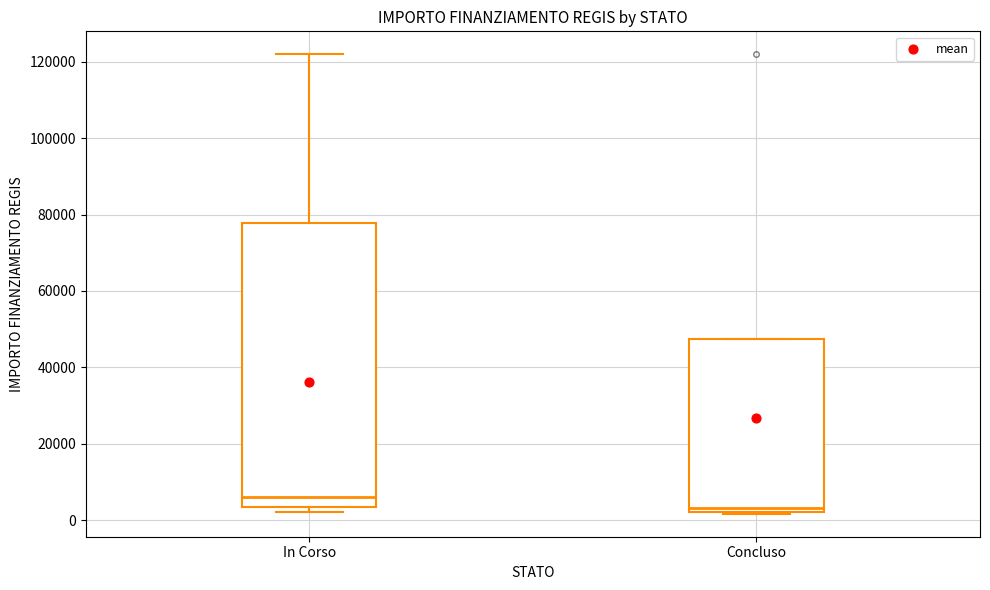

Where is the upper edge of the box for Concluso on the y-axis? The values are not printed on the chart, so give them approximately, as read against the axis.

48000